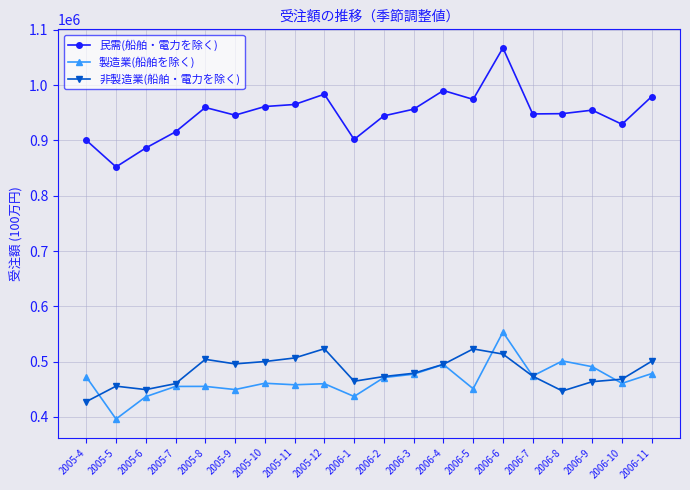

What is the maximum value for 非製造業(船舶・電力を除く)?

523357.5